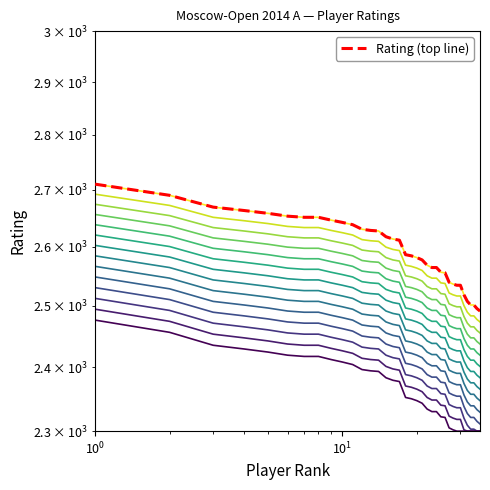

Does the chart have visible grid lines?

No